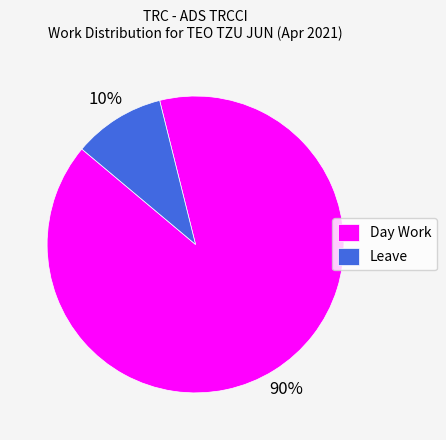

True or false: Day Work accounts for 90% of the total.

True